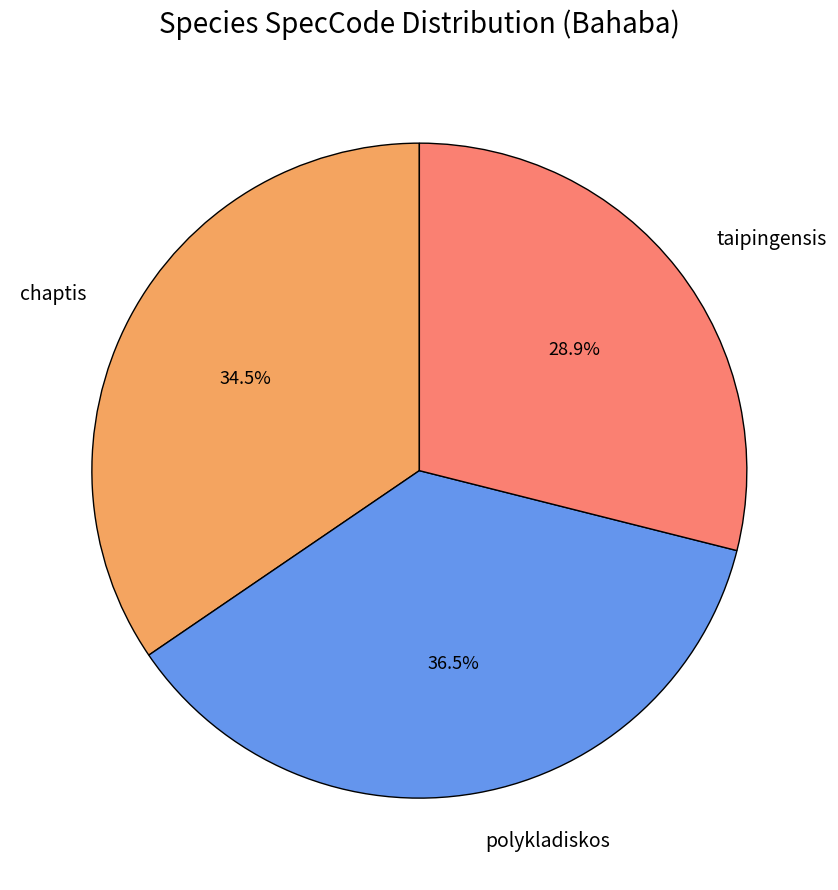

Which slice is the largest?

polykladiskos